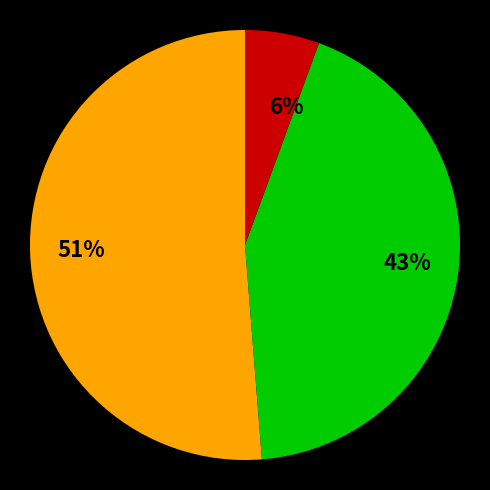

How many slices are in this pie chart?

3